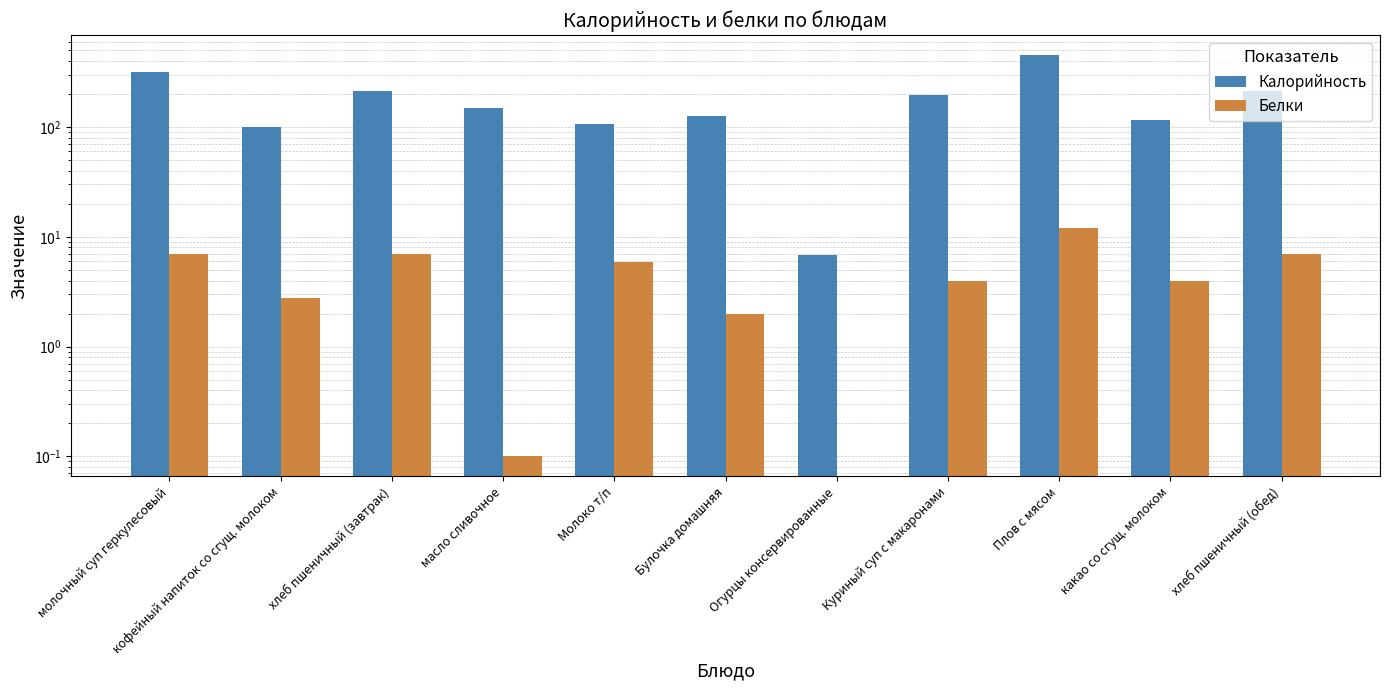

Count the number of data series in this chart.

2